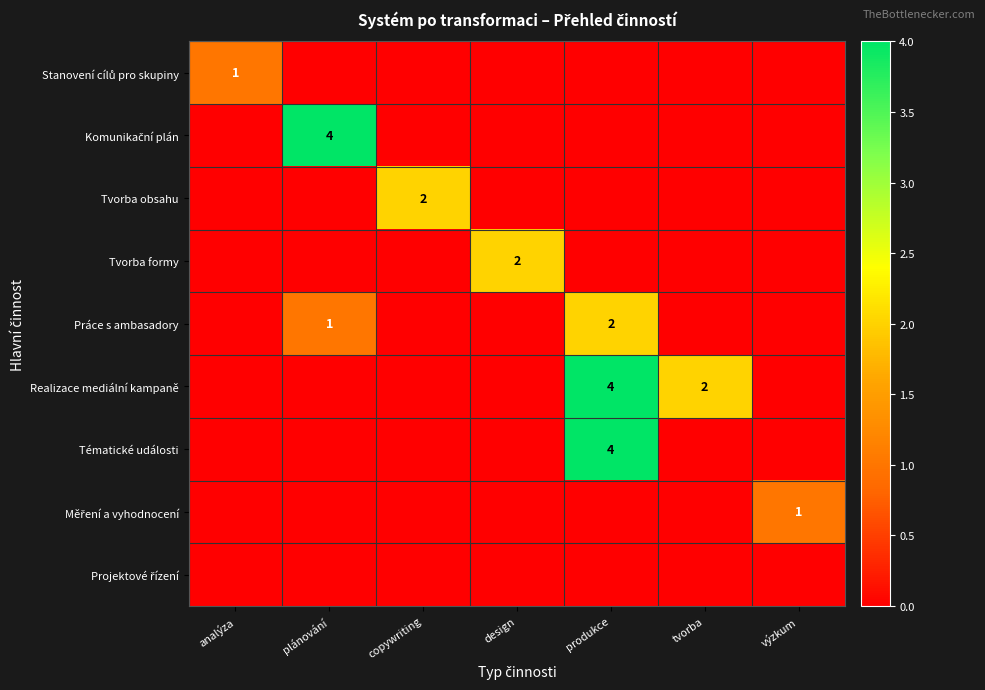

Is it true that Tématické události equals 2 at produkce?

False